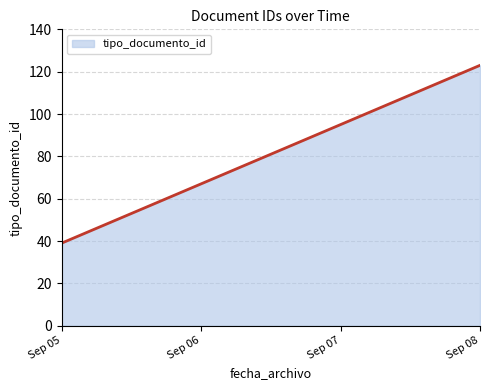

What is the difference between the maximum and minimum values?

84.0